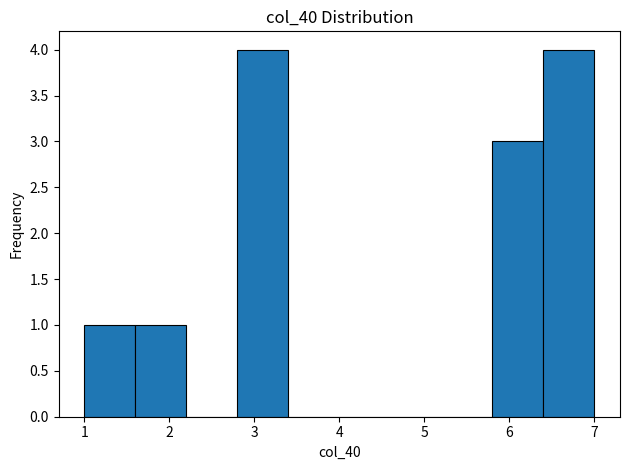

How tall is the bar that spans 2.8 to 3.4 on the x-axis? The values are not printed on the chart, so give them approximately, as read against the axis.

4